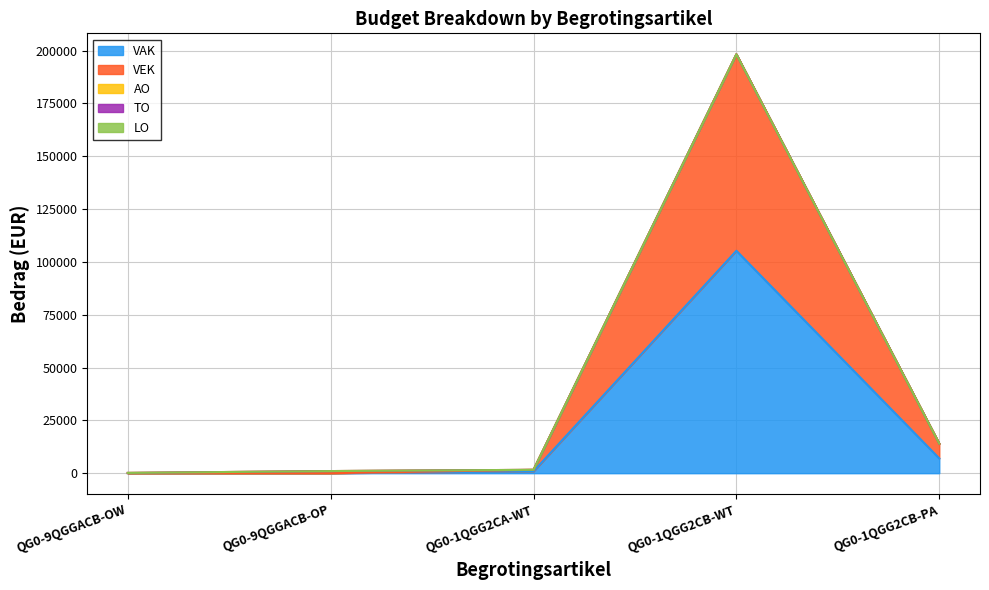

What is the difference between the highest and lowest values at QG0-1QGG2CB-PA?

7000